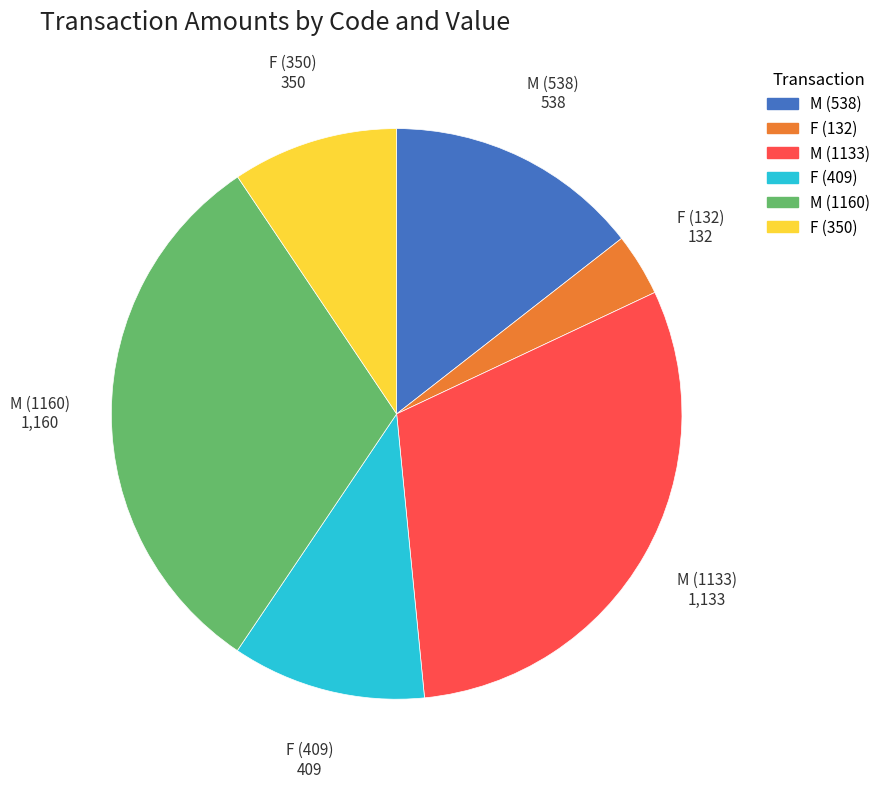

What is the ratio of the value at F (132) to the value at F (350)?

0.4